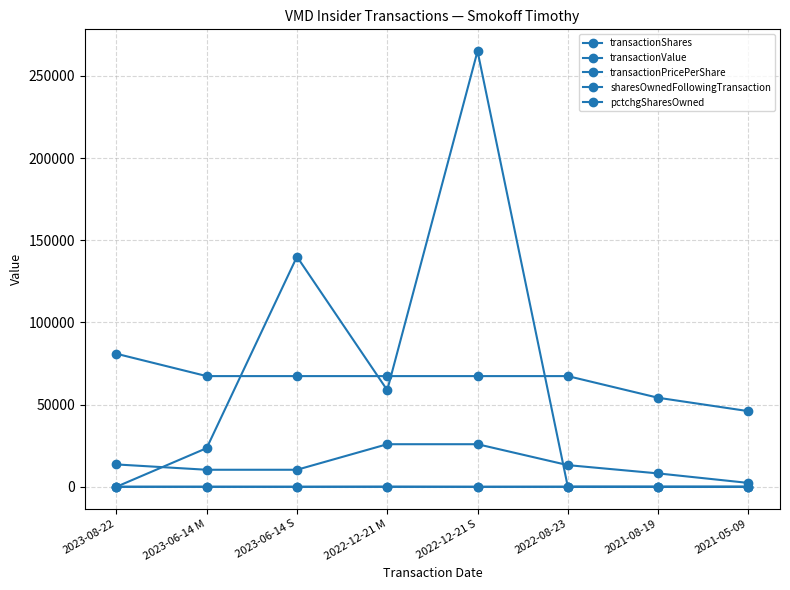

Where does the transactionShares series first go above 13178?

2023-08-22